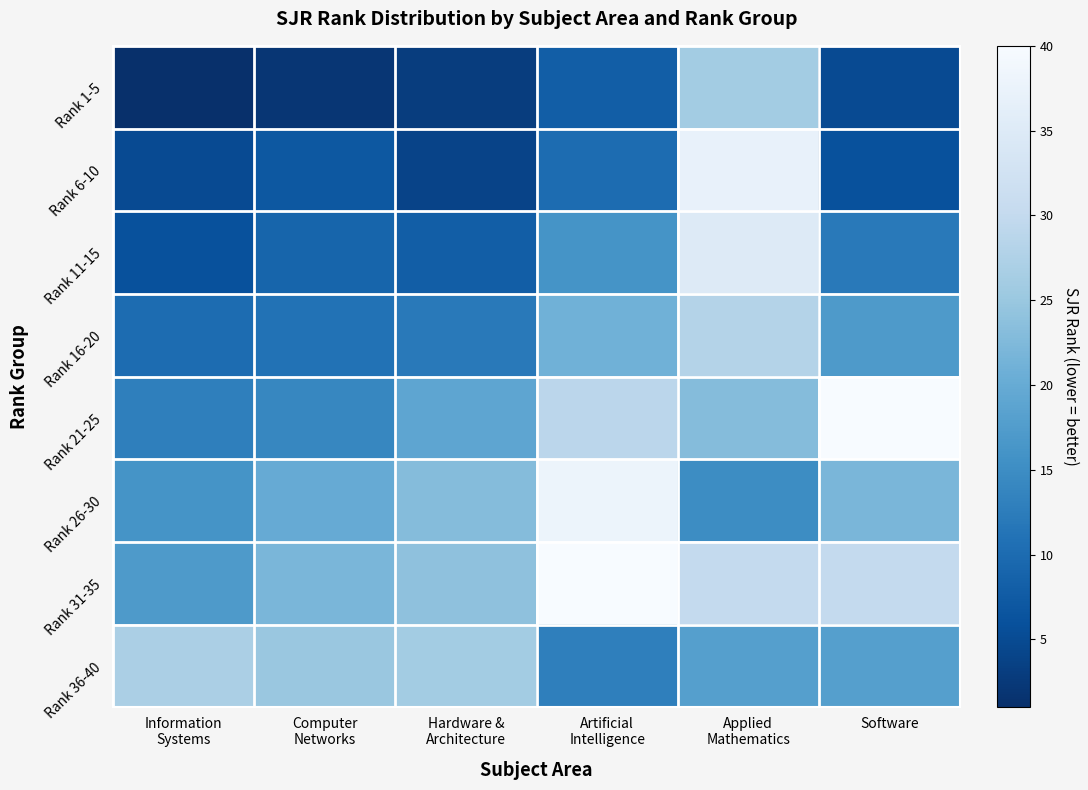

At how many categories does at least one series exceed 1?

6